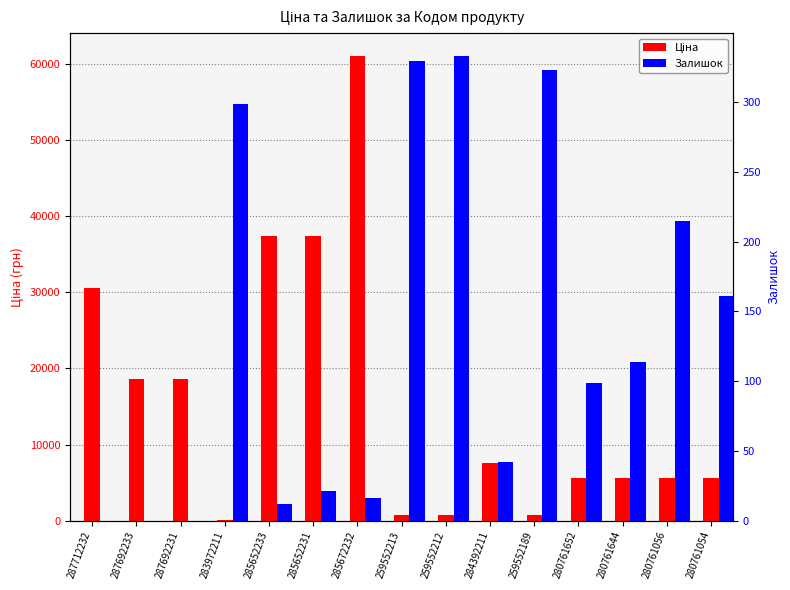

Reading right to left, list all the values displayed in this chart.

Ціна: 280761054=5636.0	280761056=5636.0	280761644=5636.0	280761652=5636.0	259552189=689.1	284392211=7545.9	259552212=689.1	259552213=689.1	285672232=61024.7	285652231=37343.0	285652233=37343.0	283972211=32.0	287692231=18671.5	287692233=18671.5	287712232=30512.3
Залишок: 280761054=161.0	280761056=215.0	280761644=114.0	280761652=99.0	259552189=323.0	284392211=42.0	259552212=333.0	259552213=330.0	285672232=16.0	285652231=21.0	285652233=12.0	283972211=299.0	287692231=0.0	287692233=0.0	287712232=0.0